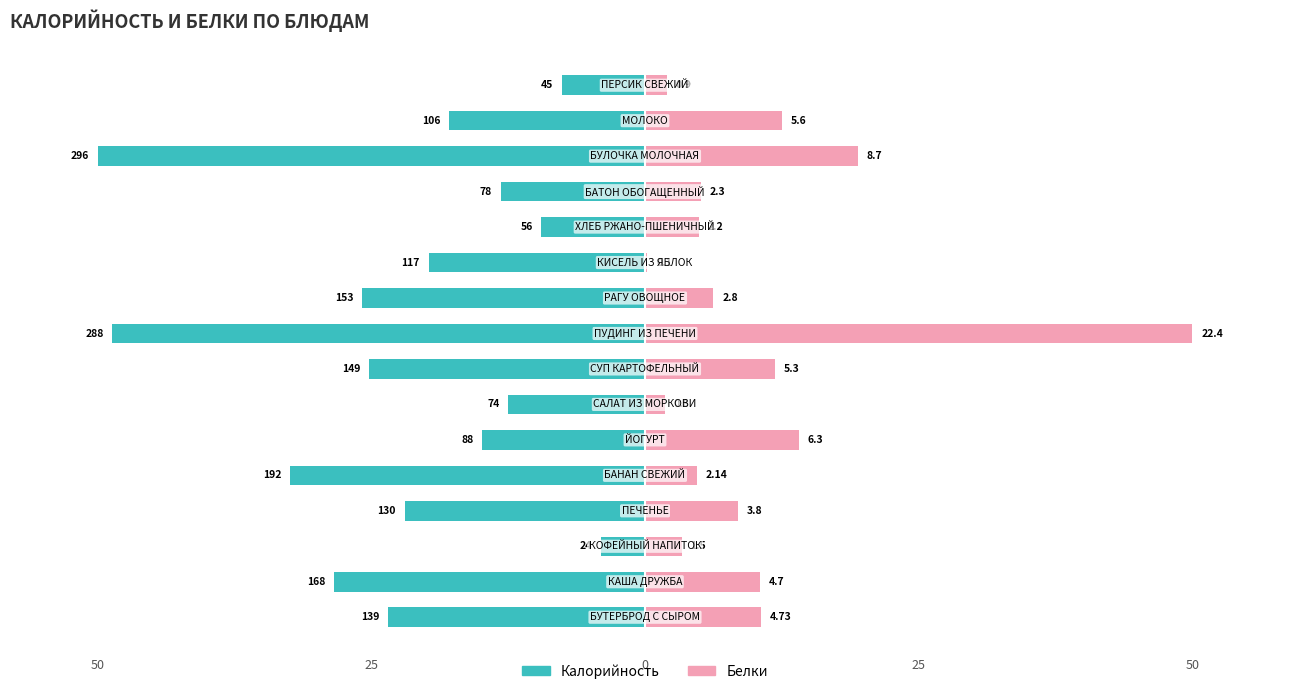

The value of Калорийность at 0 is -2.4. True or false?

False